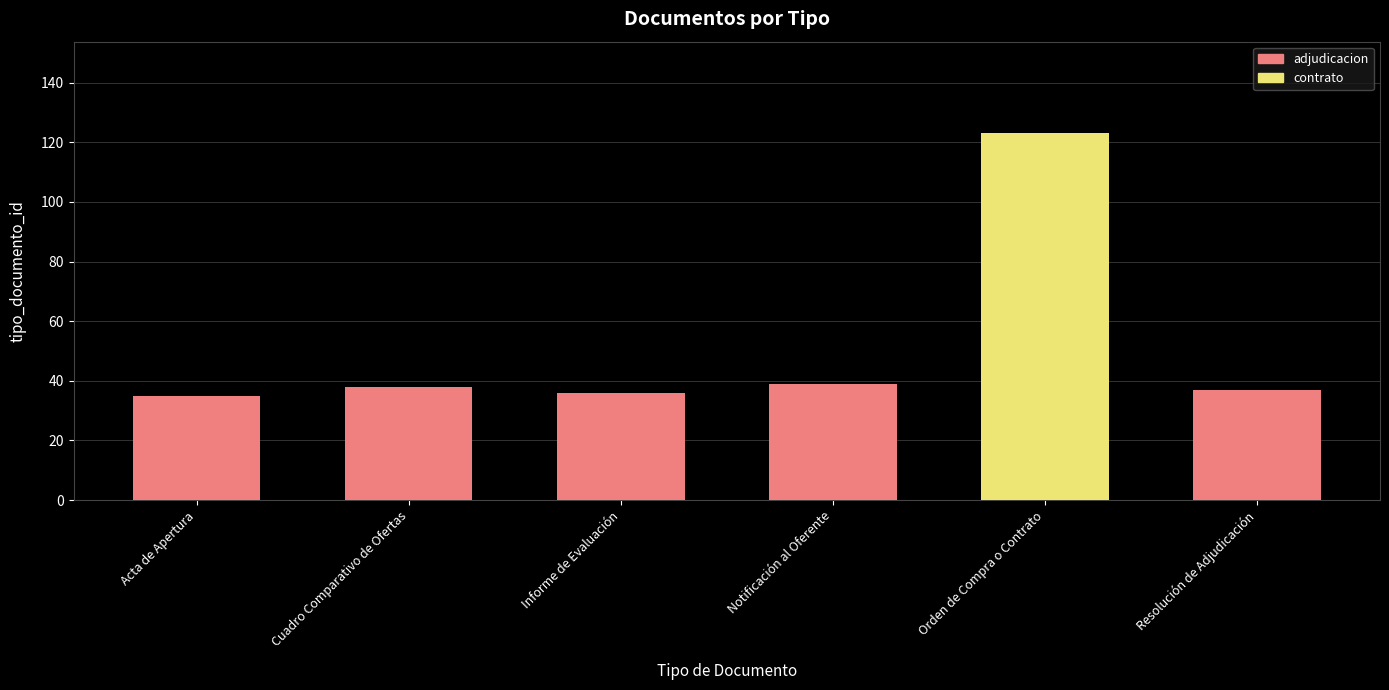

What is the greatest value displayed?

123